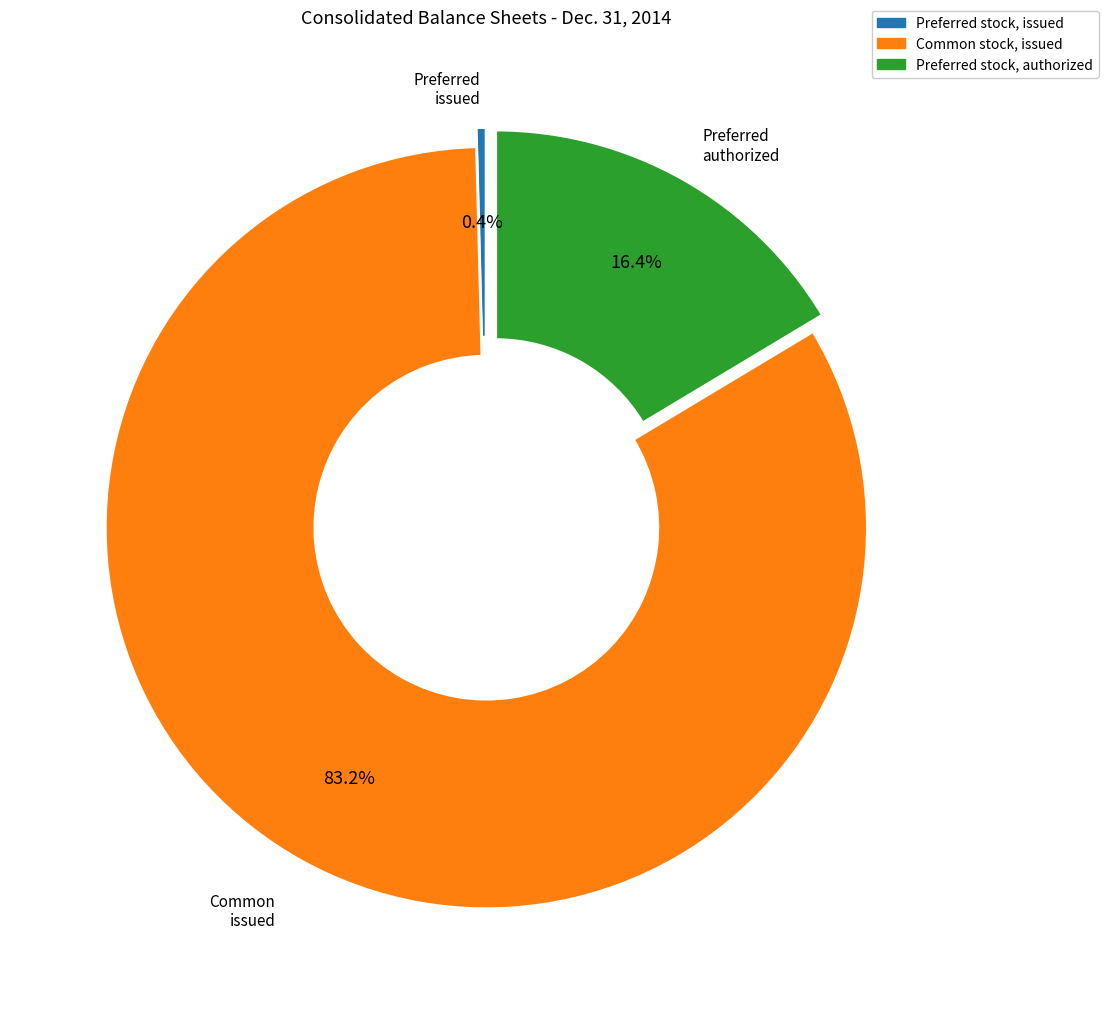

Is there any slice that represents more than half of the pie?

Yes